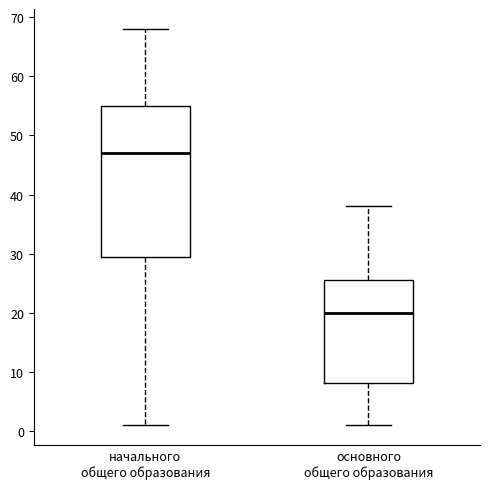

Which box is the tallest, from its lower edge to its upper edge?

начального общего образования